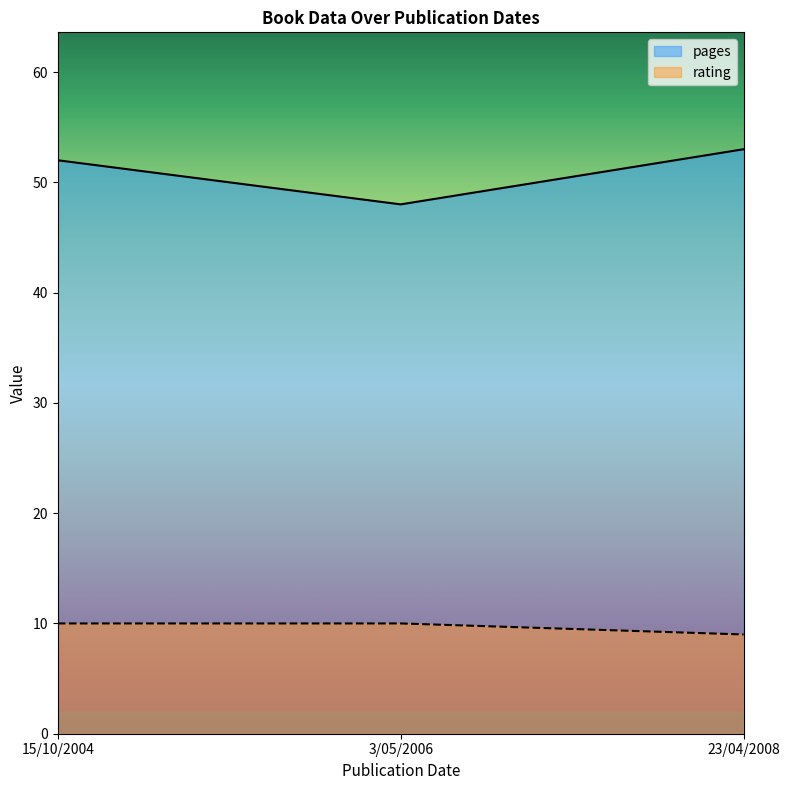

What position from the left is 23/04/2008?

3